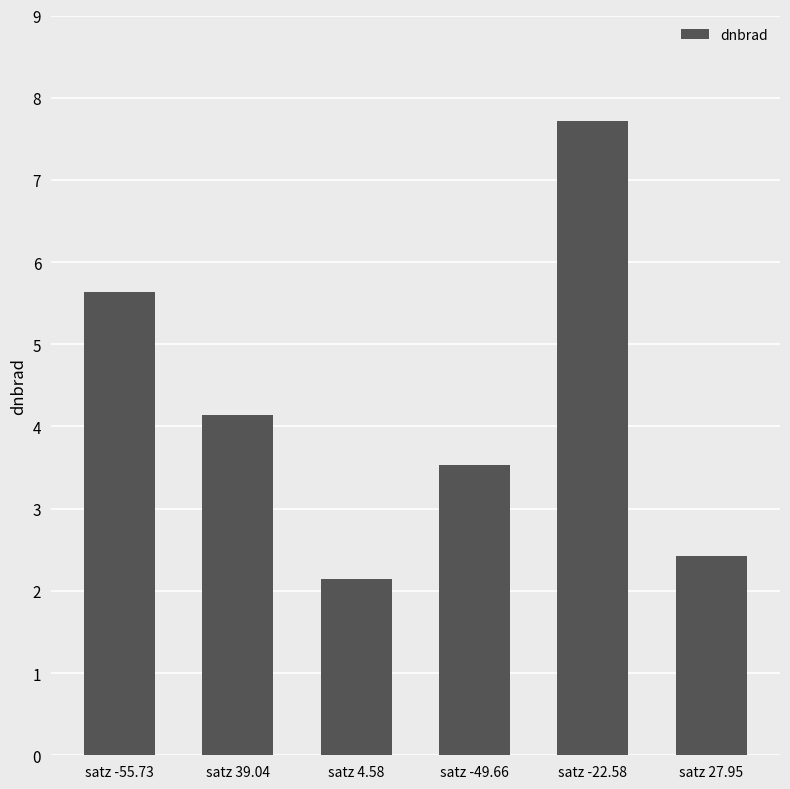

Which has a higher value, satz -55.73 or satz -22.58?

satz -22.58